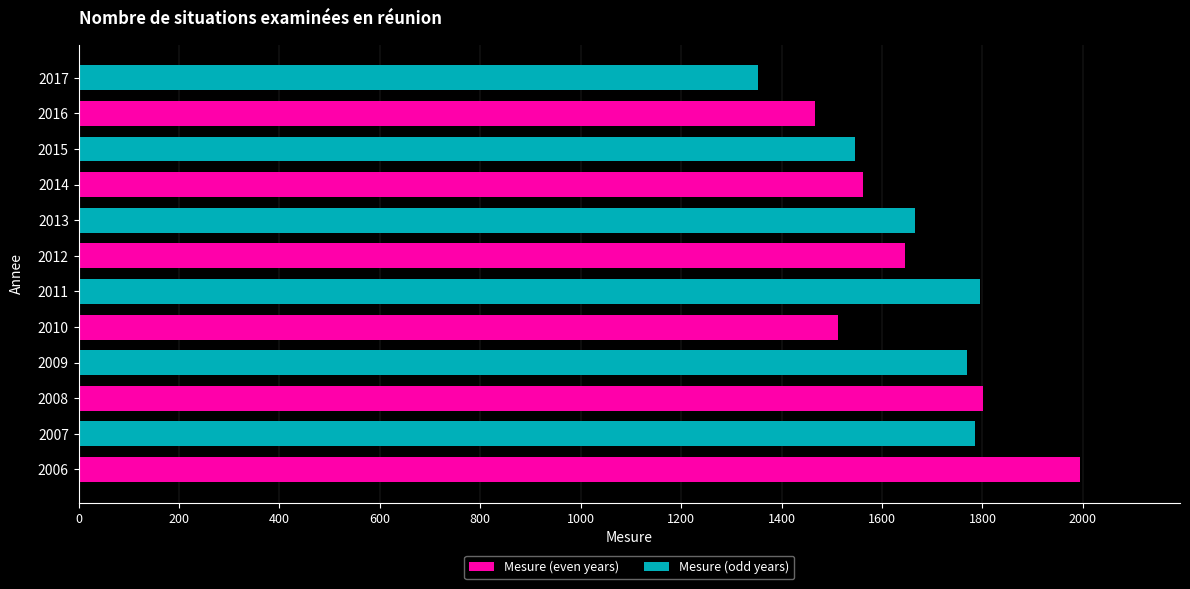

What is the smallest value displayed?

1353